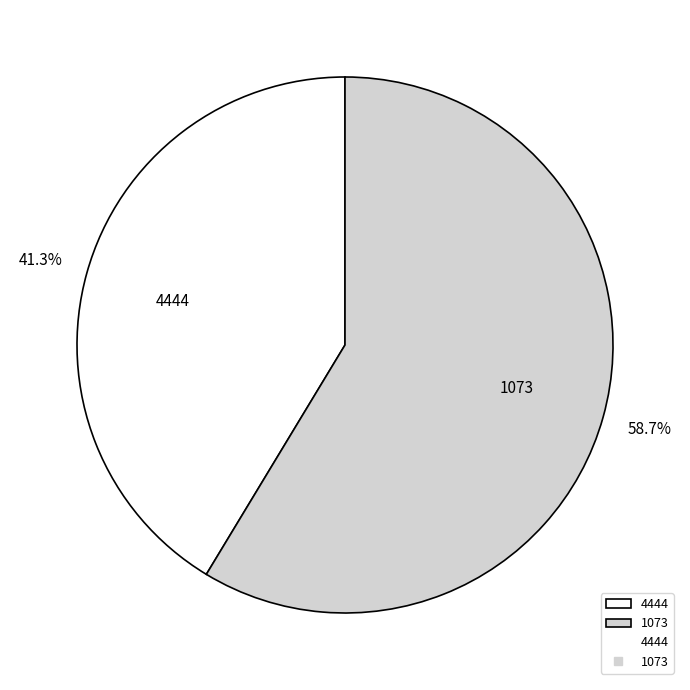

Do 4444 and 1073 together represent more than half of the pie?

Yes